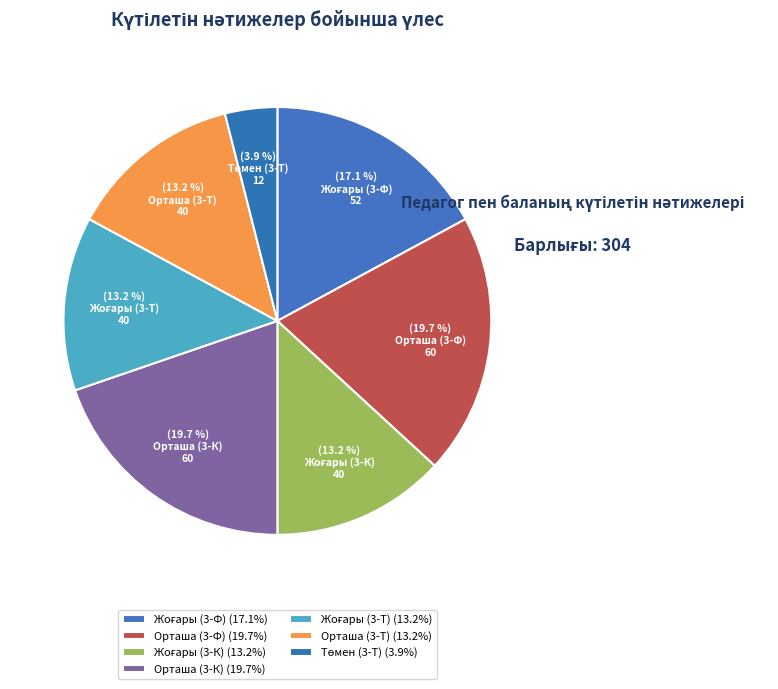

To the nearest percent, what is the average slice percentage?

14%